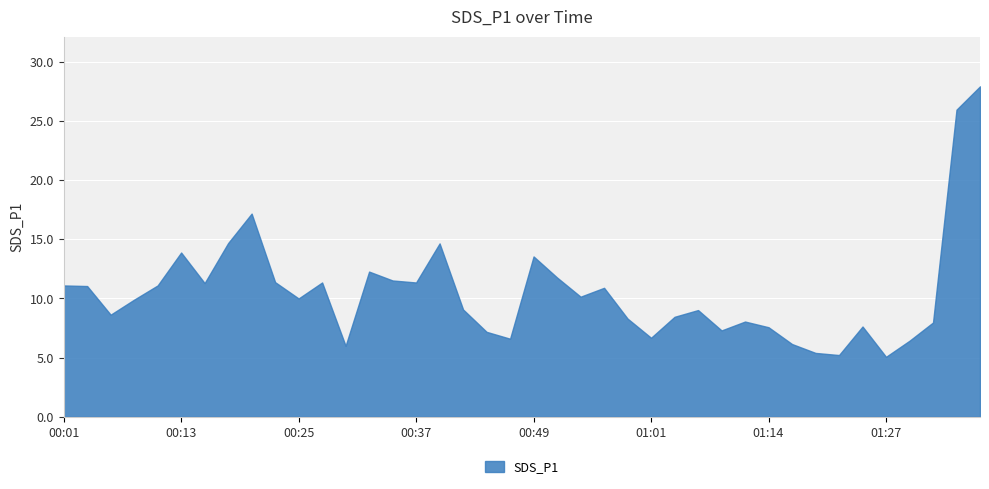

What is the smallest value displayed?

5.1